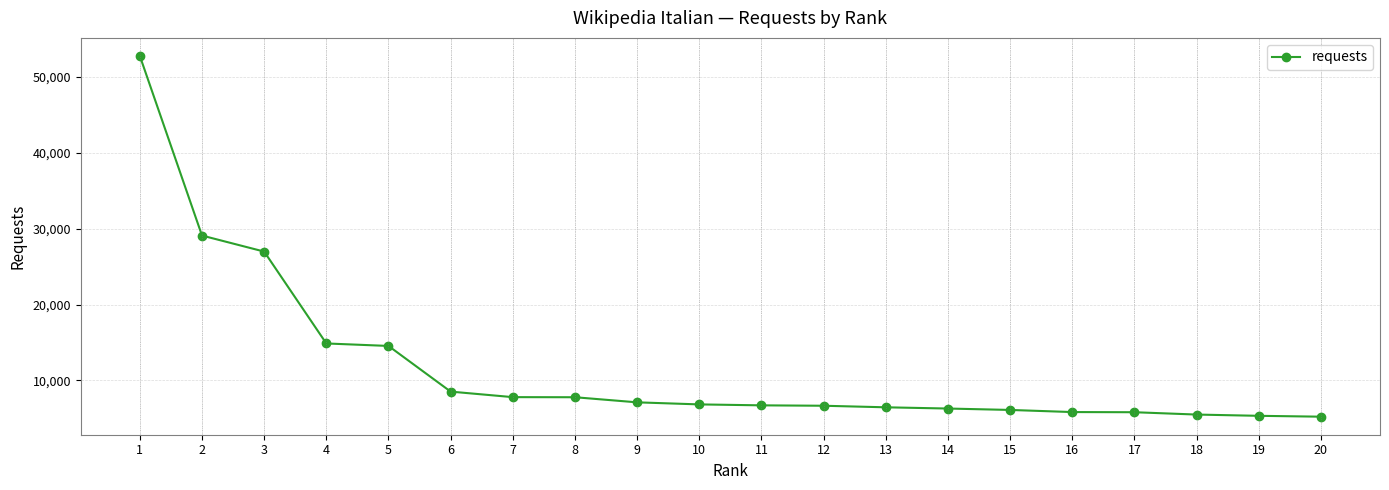

At which category does the chart reach its peak across all series?

1